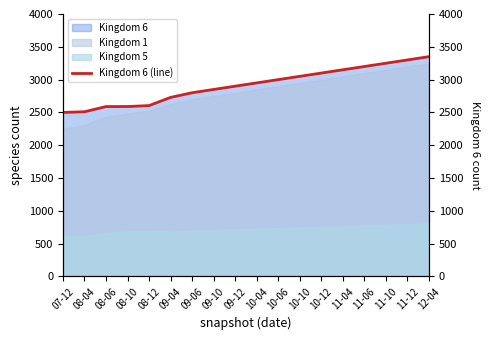

Rank the categories by value from lowest to highest.

07-12, 08-04, 08-06, 08-10, 08-12, 09-04, 09-06, 09-10, 09-12, 10-04, 10-06, 10-10, 10-12, 11-04, 11-06, 11-10, 11-12, 12-04